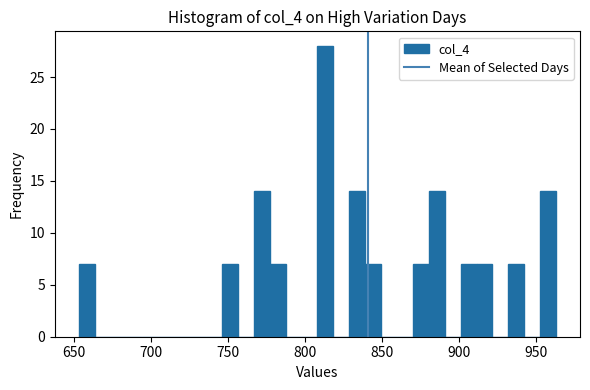

Read against the x-axis, roughly where is the centre of the tallest bar?

815